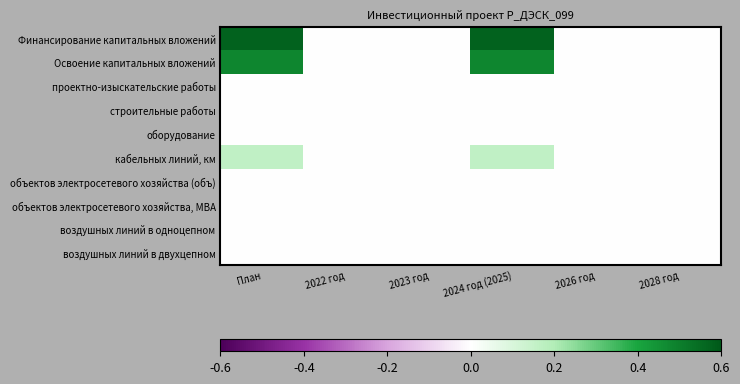

Which category has the lowest value across all series?

2022 год